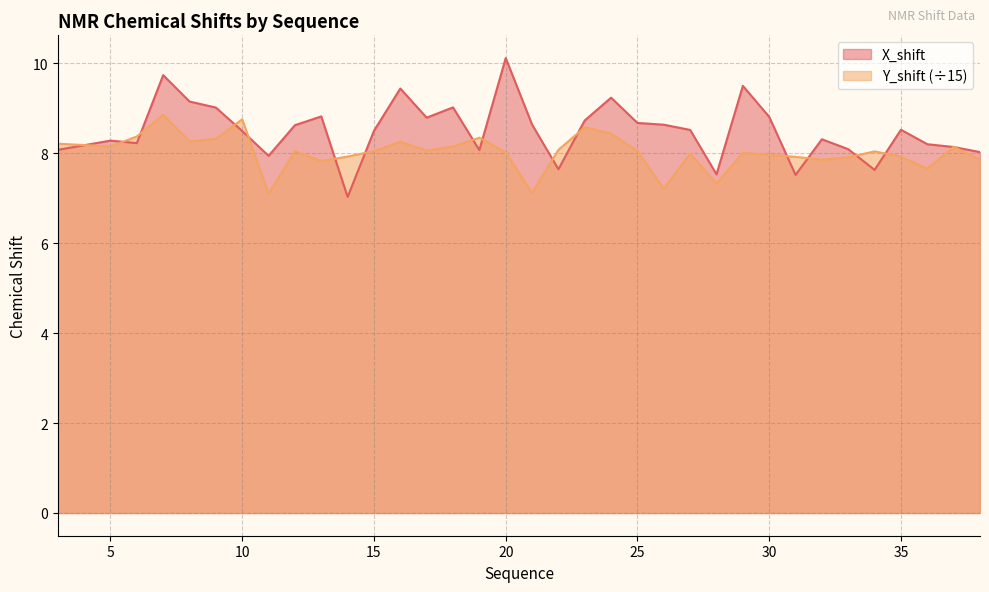

What is the difference between the maximum and minimum values in the X_shift series?

3.1